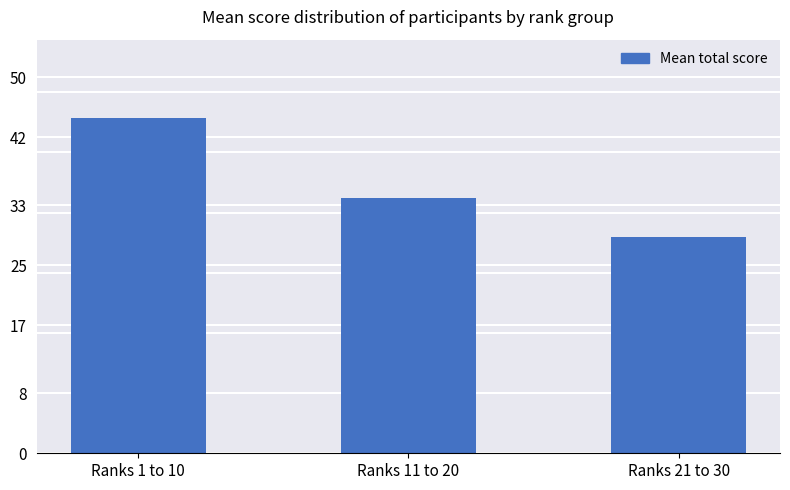

Is it true that the value at Ranks 11 to 20 is 46.6?

False